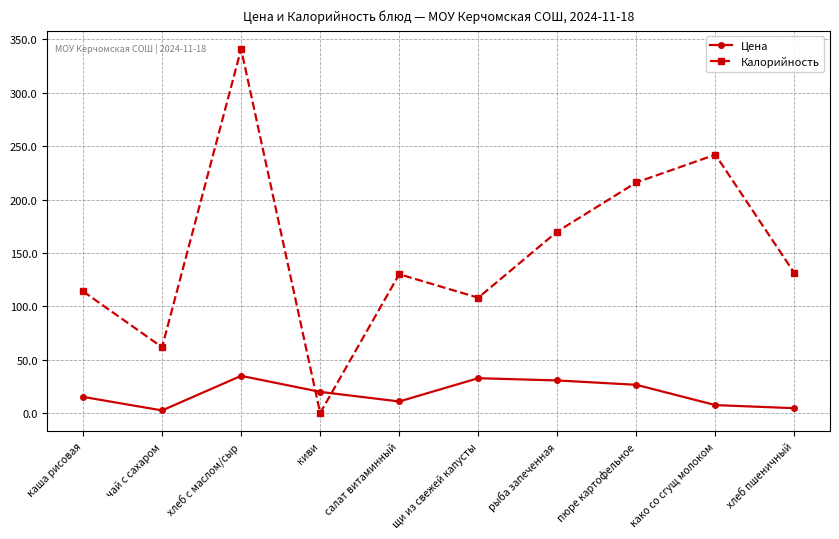

Rank the series by their average value, from highest to lowest.

Калорийность, Цена